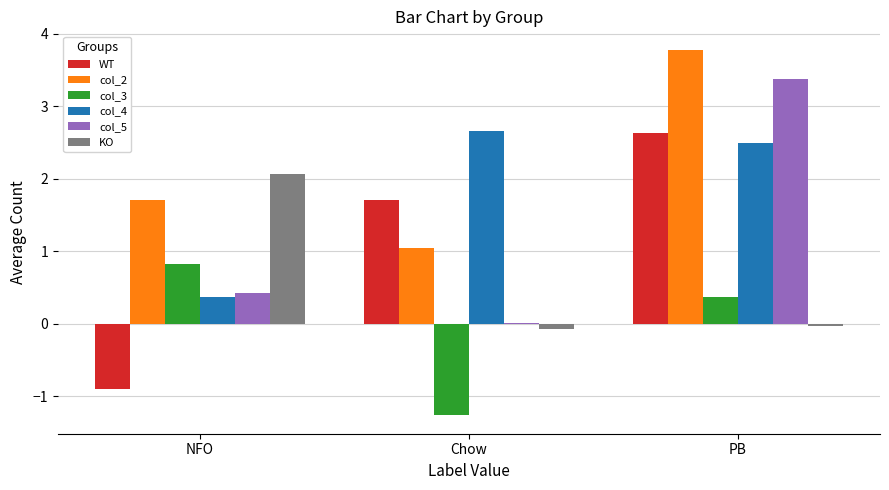

The value of col_2 at Chow is 1.0. True or false?

True